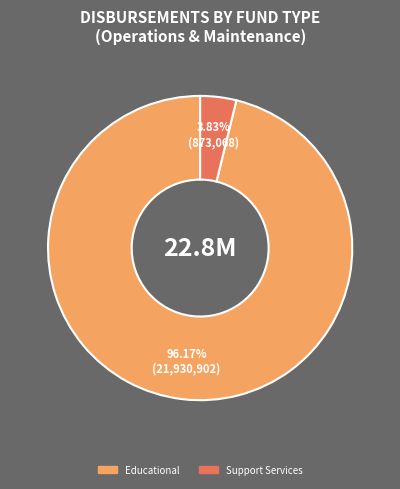

Does any single category account for the majority?

Yes